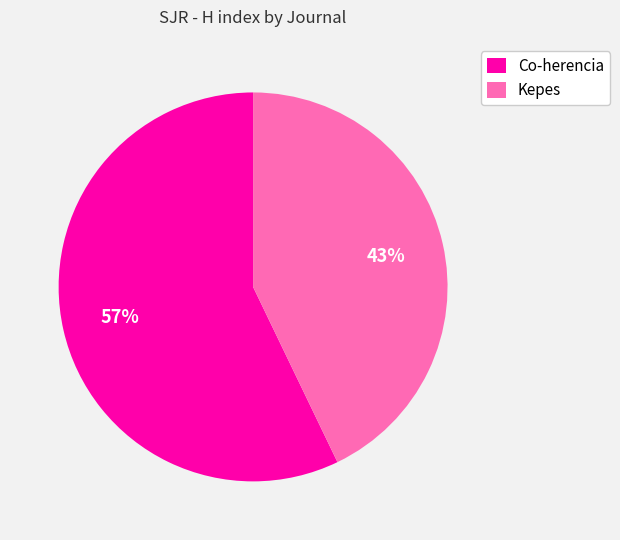

To the nearest percent, what percentage of the pie is Co-herencia?

57%